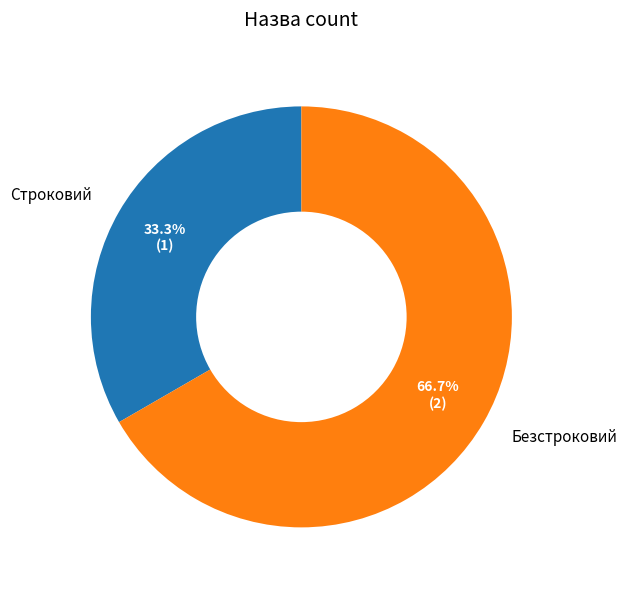

The Строковий slice represents 33% of the pie. True or false?

True